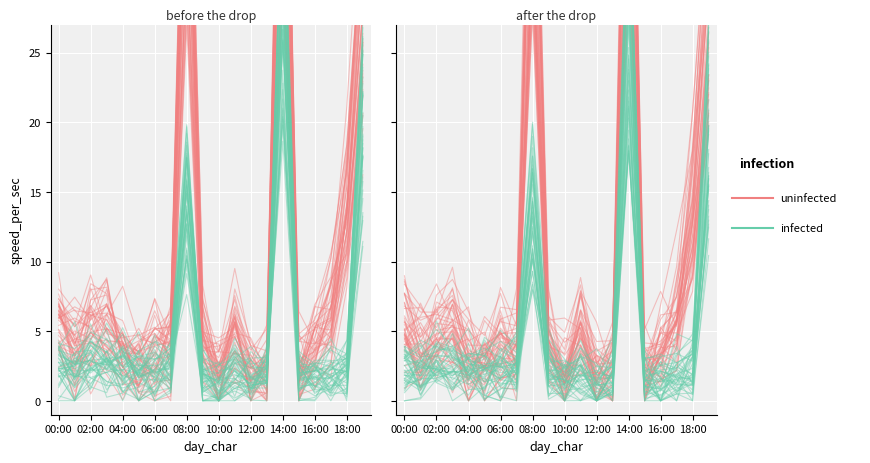

What is the maximum value shown in the chart?

54.7